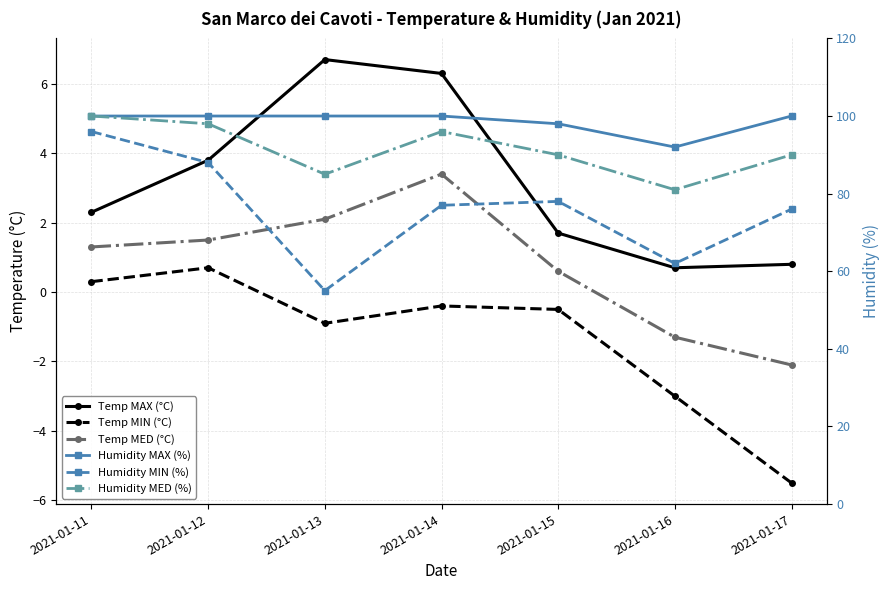

At which label is Temp MED (°C) closest to 0?

2021-01-15